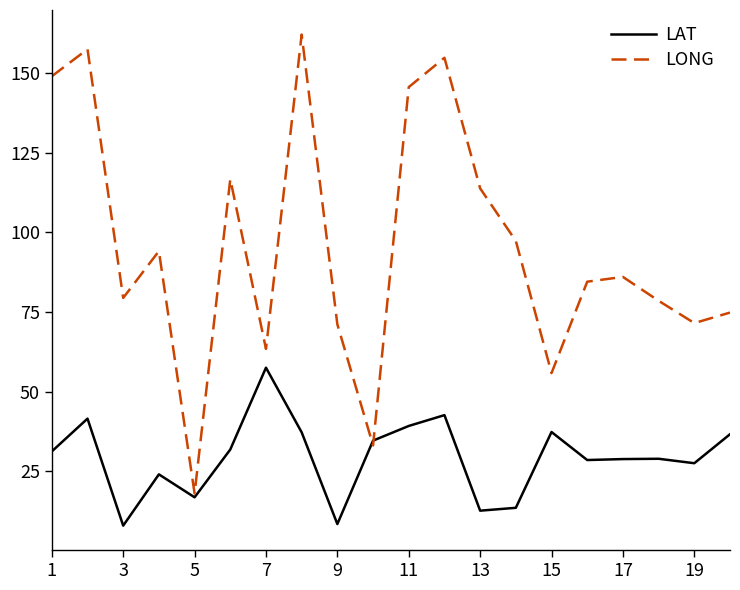

What is the greatest value displayed?

162.1